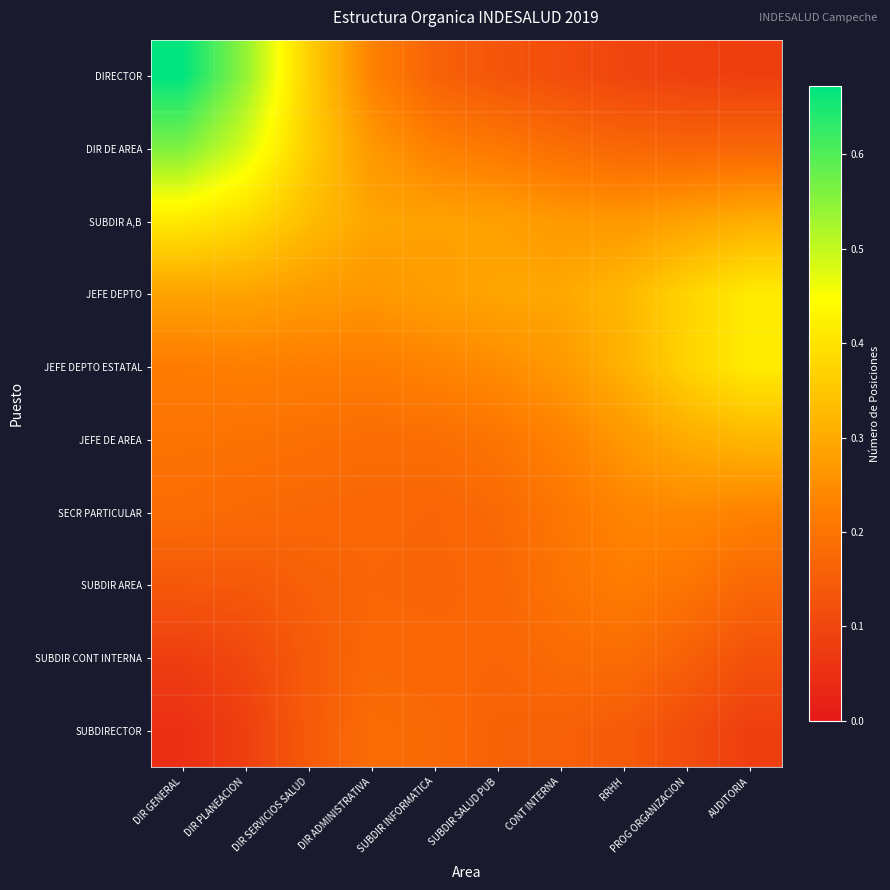

Between SUBDIR INFORMATICA and DIR SERVICIOS SALUD, which is larger?

DIR SERVICIOS SALUD